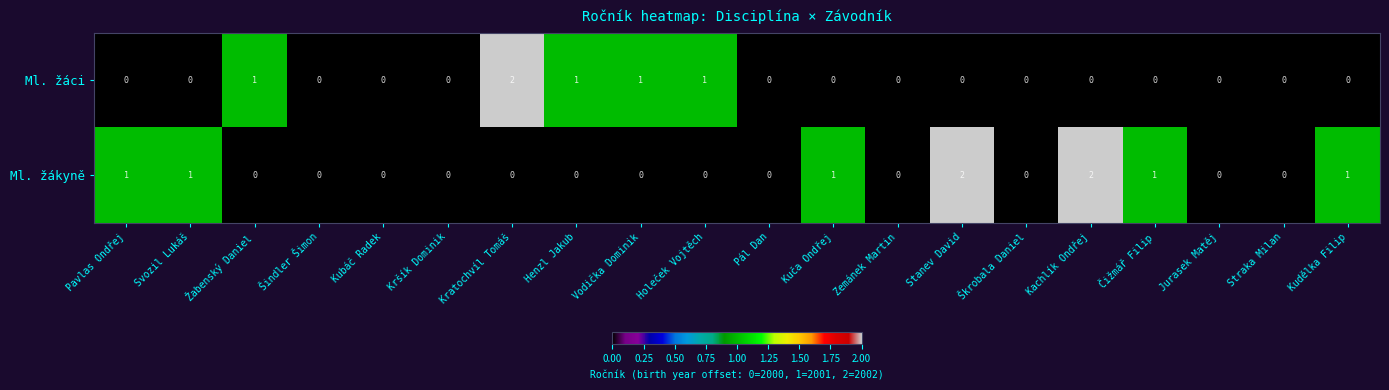

At which label does Ml. žáci reach its peak?

Kratochvíl Tomáš